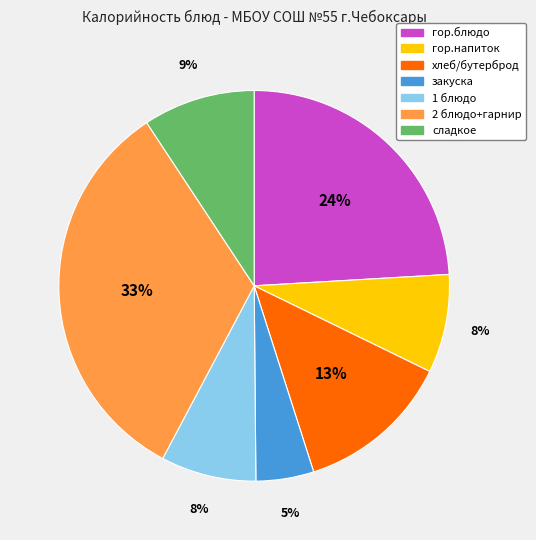

How many segments does this pie chart have?

7